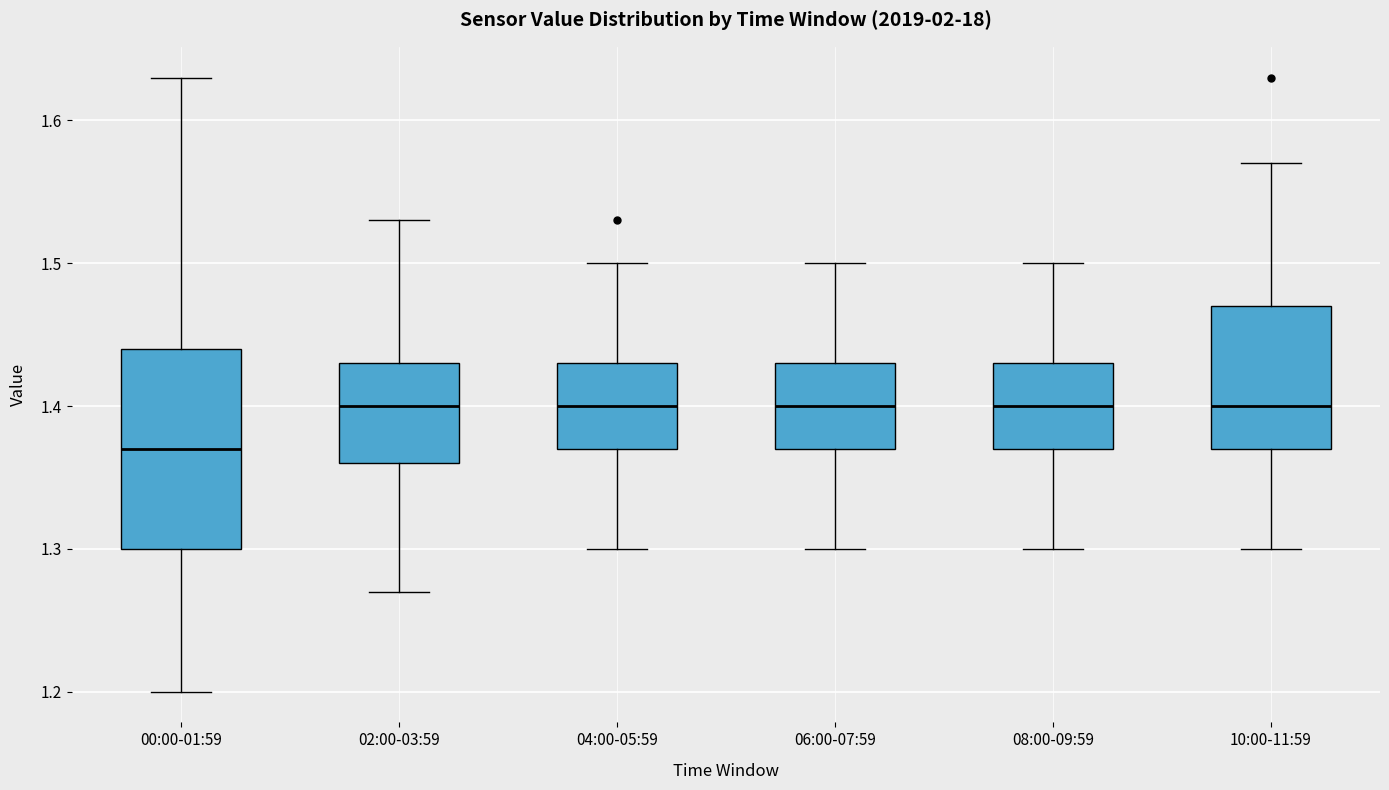

Which box is the tallest, from its lower edge to its upper edge?

00:00-01:59